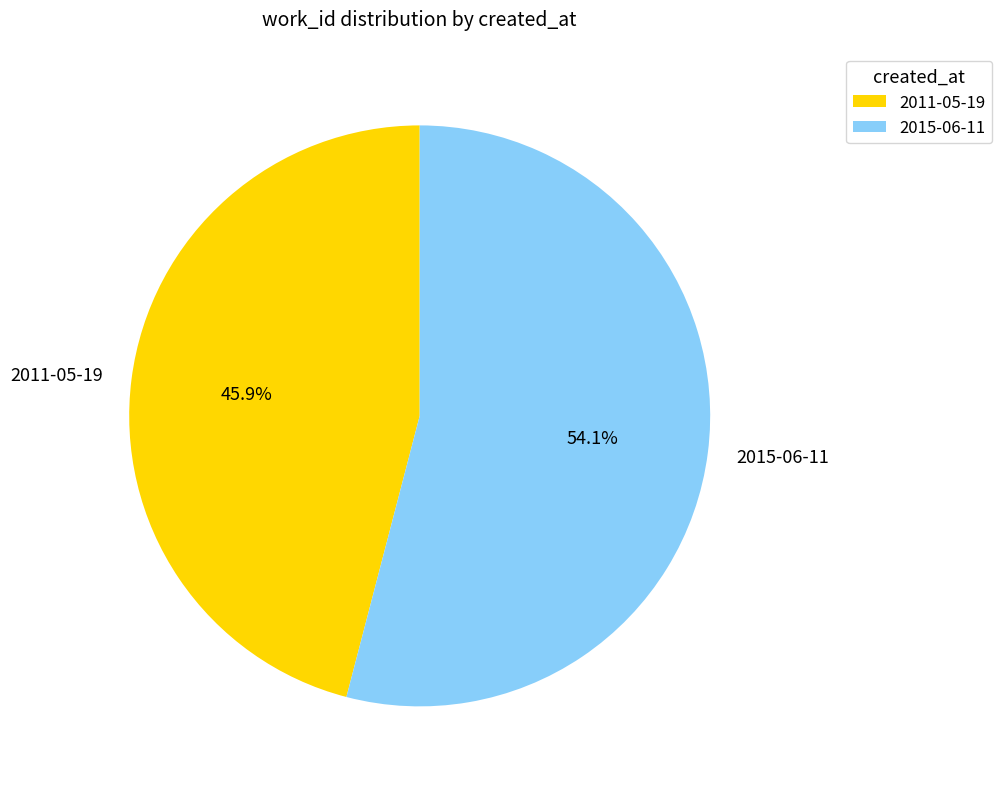

Between 2015-06-11 and 2011-05-19, which is larger?

2015-06-11